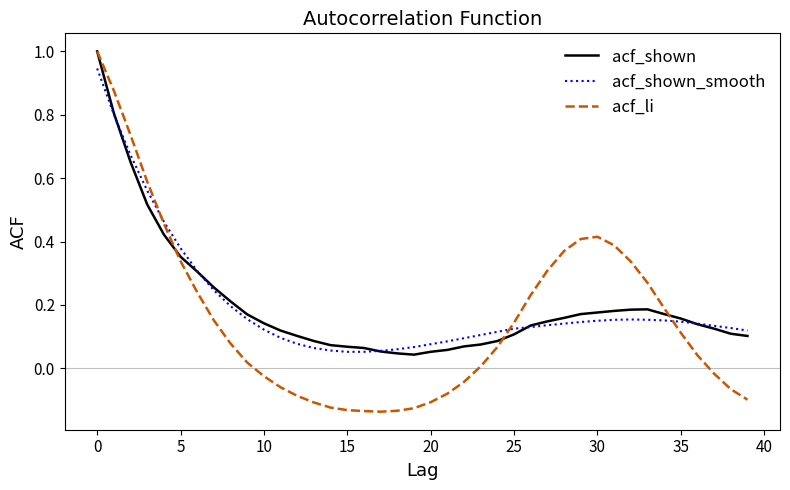

What is the highest value of the acf_shown series?

1.0